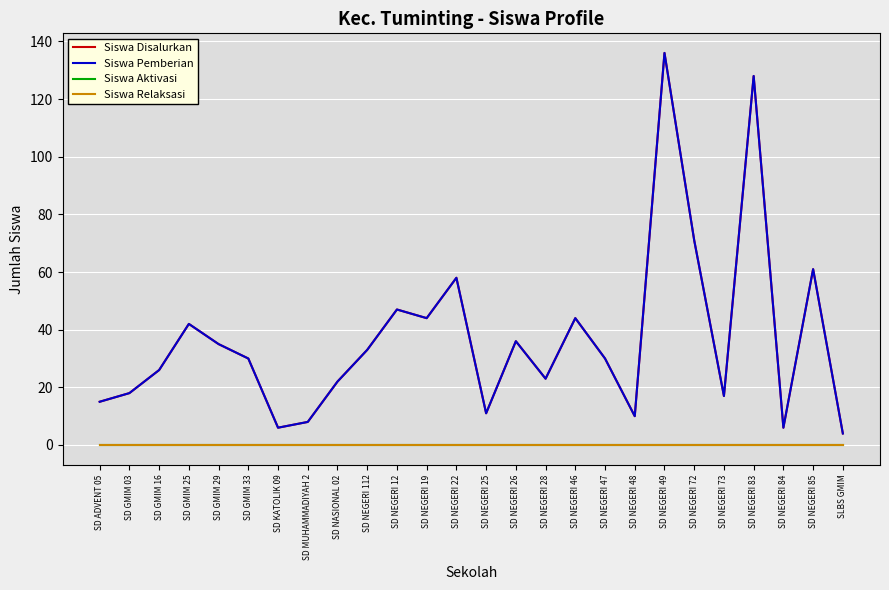

True or false: Siswa Pemberian has more than 2 points higher than both neighbors.

True